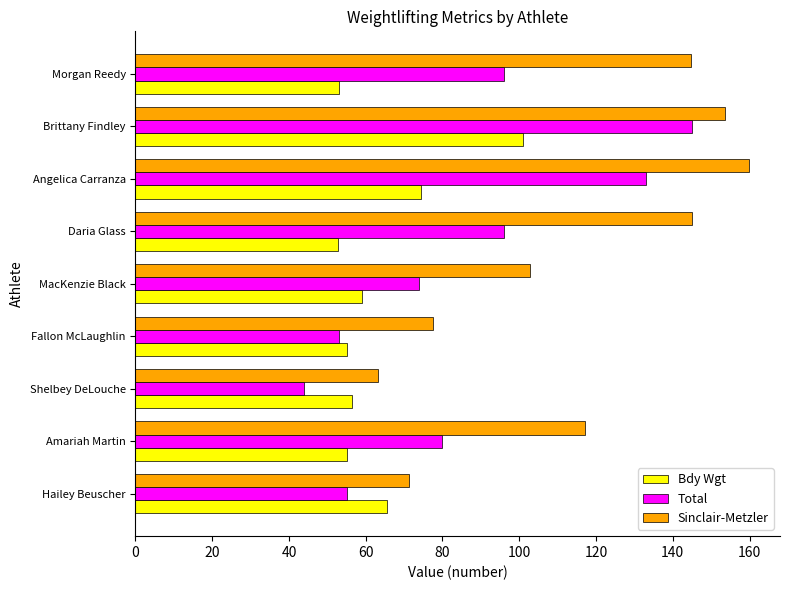

At which label does Total reach its peak?

Brittany Findley